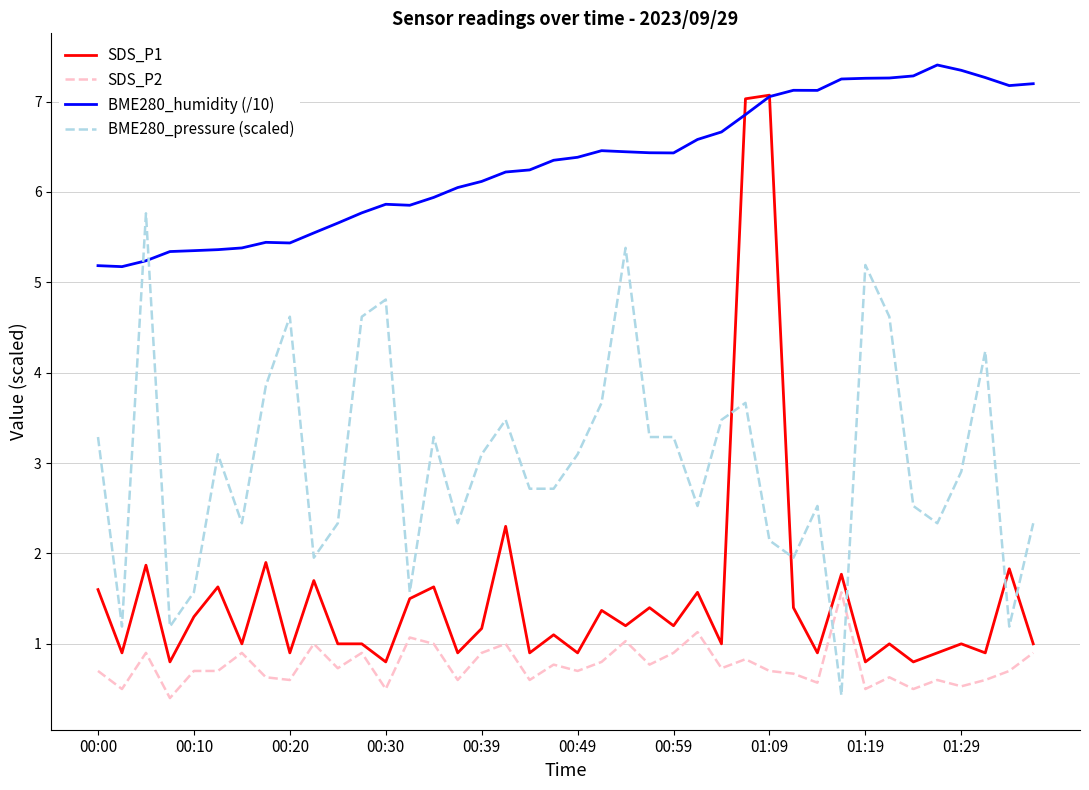

Which series has the widest spread of values?

SDS_P1